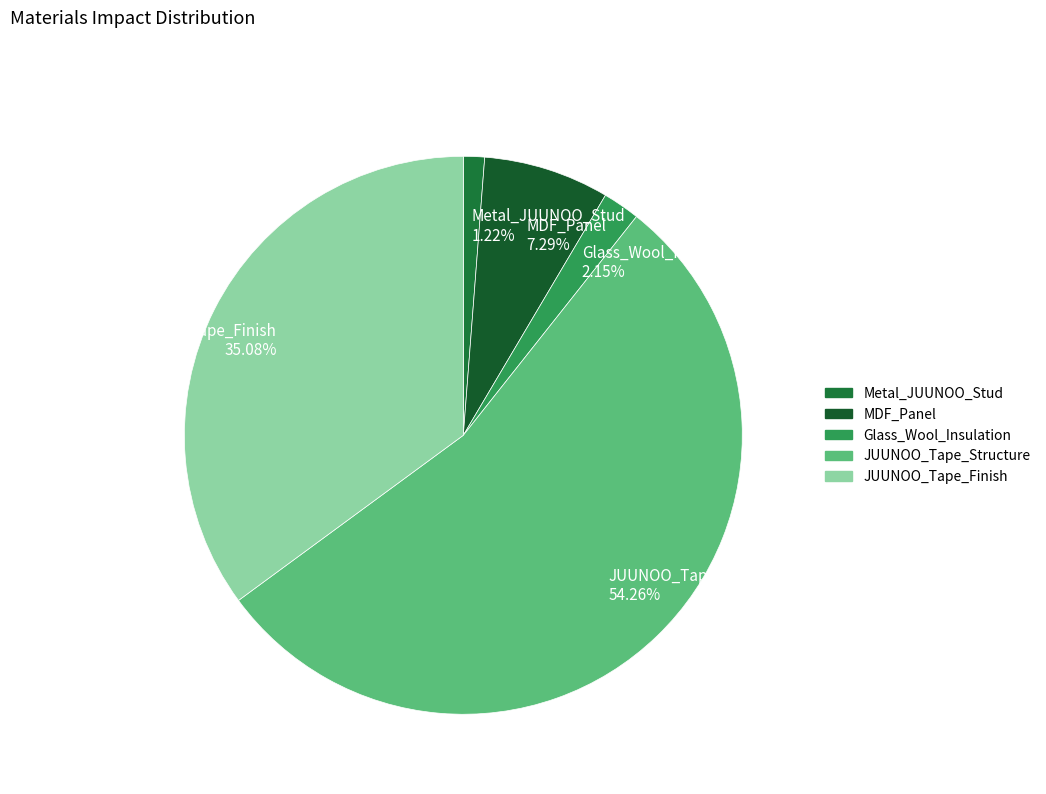

To the nearest percent, what percentage of the pie is MDF_Panel?

7%